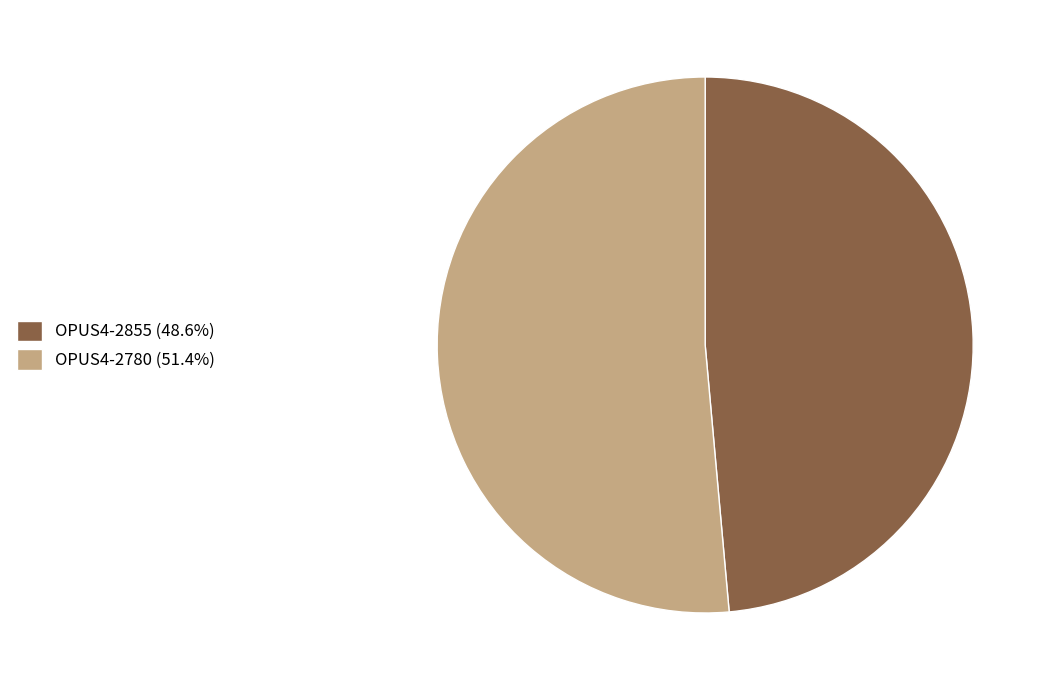

Do OPUS4-2780 (51.4%) and OPUS4-2855 (48.6%) together represent more than half of the pie?

Yes